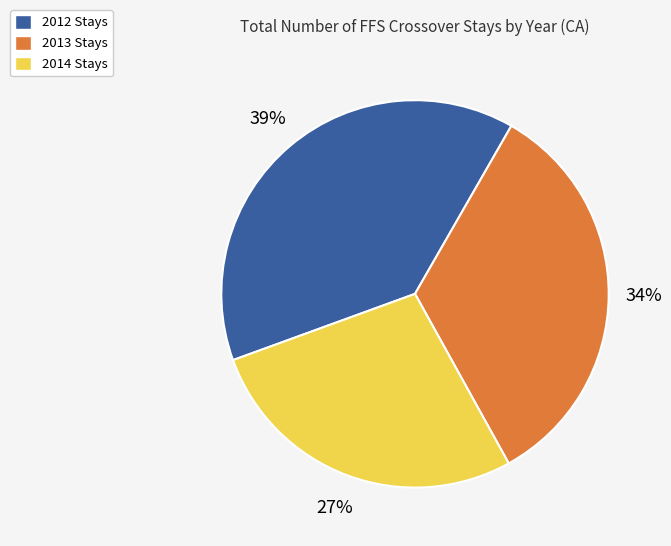

Which category has the biggest portion of the pie?

2012 Stays